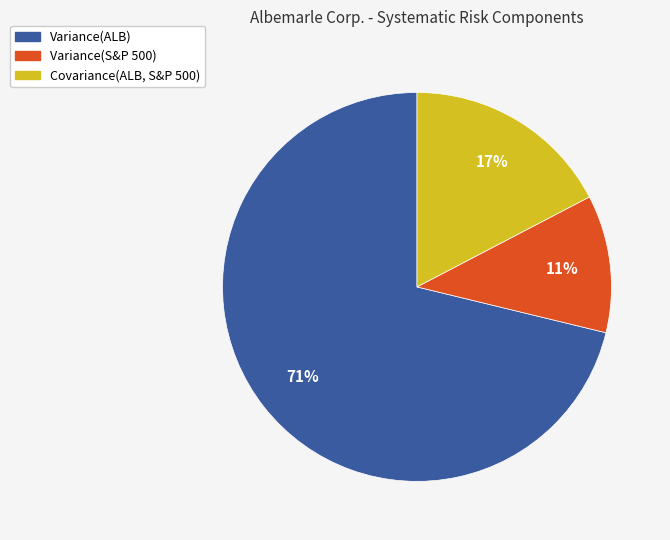

How many slices are in this pie chart?

3